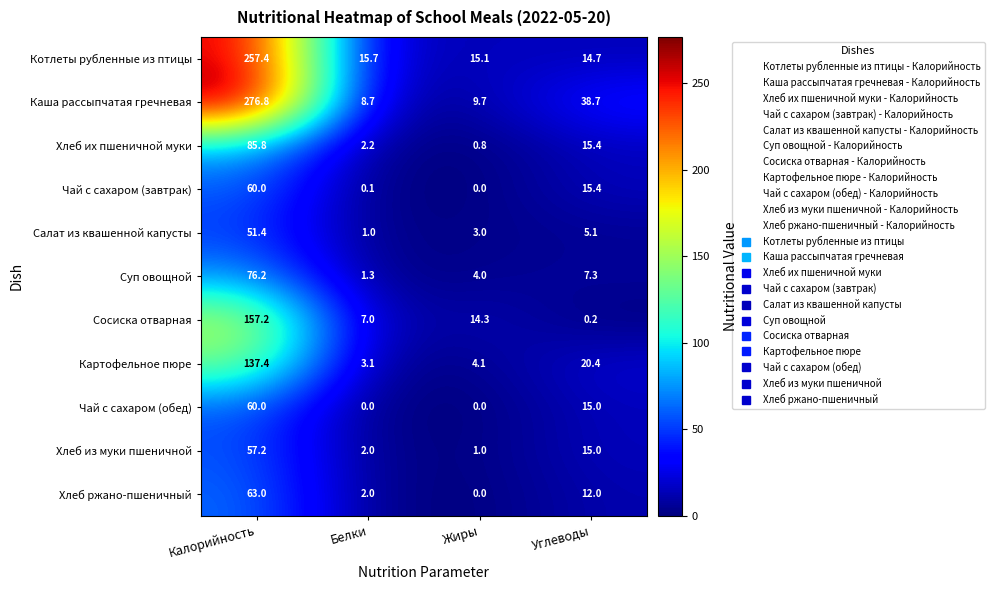

How many values in the Чай с сахаром (обед) series are below 15?

2